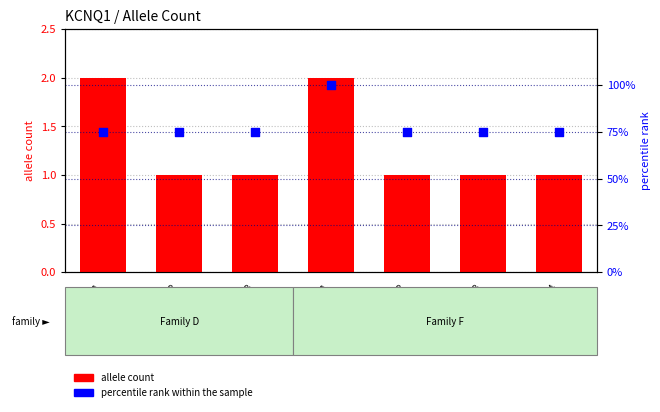

Which series reaches the minimum Y coordinate?

allele count